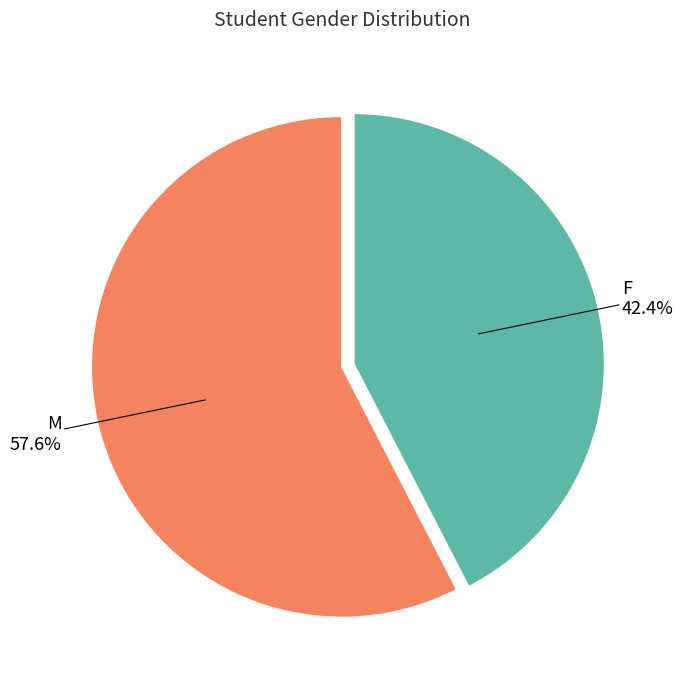

Approximately how many times larger is the value at M compared to F?

1.4